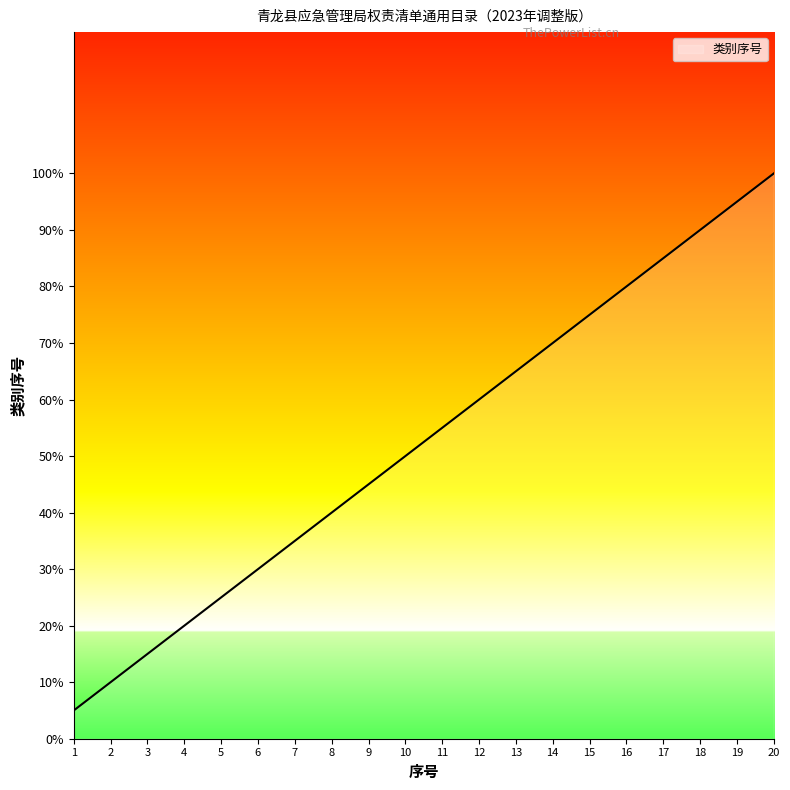

At which label does the data first exceed 11?

12